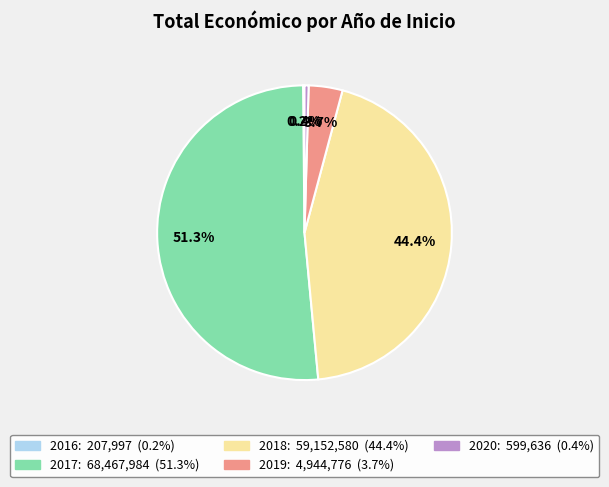

Is there any slice that represents more than half of the pie?

Yes